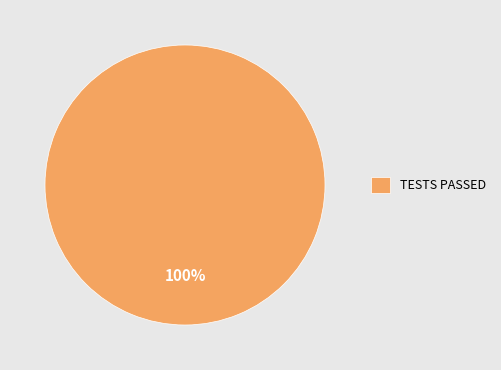

Rank the categories by value from highest to lowest.

TESTS PASSED